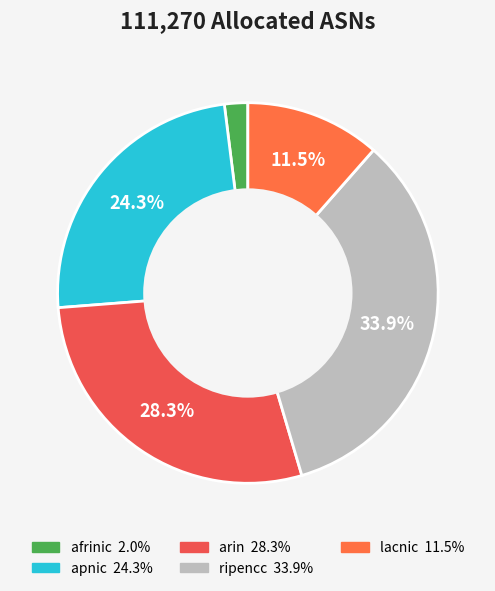

To the nearest percent, what is the combined percentage of ripencc and apnic?

58%